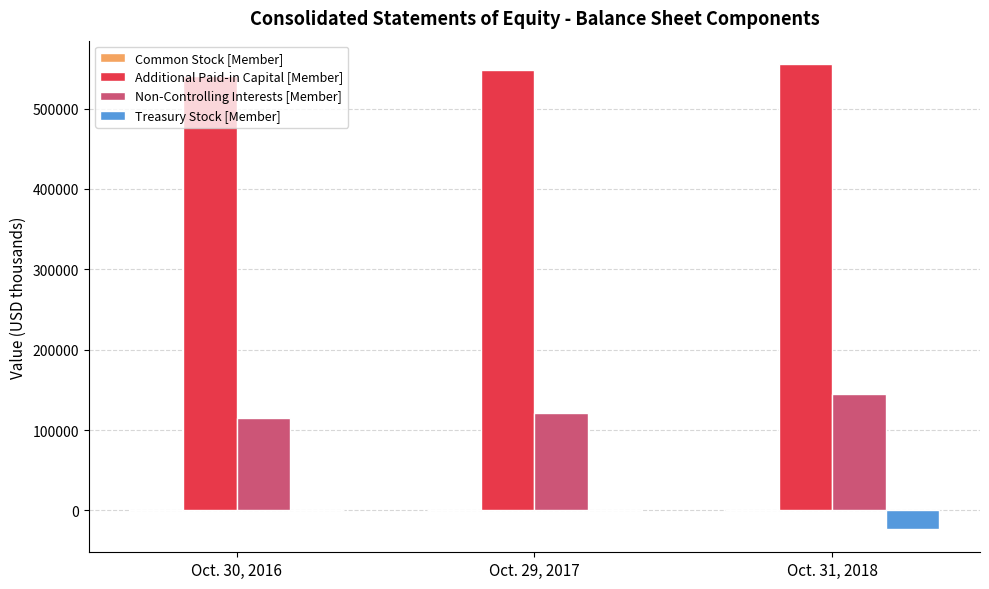

Which series has the largest total across all categories?

Additional Paid-in Capital [Member]